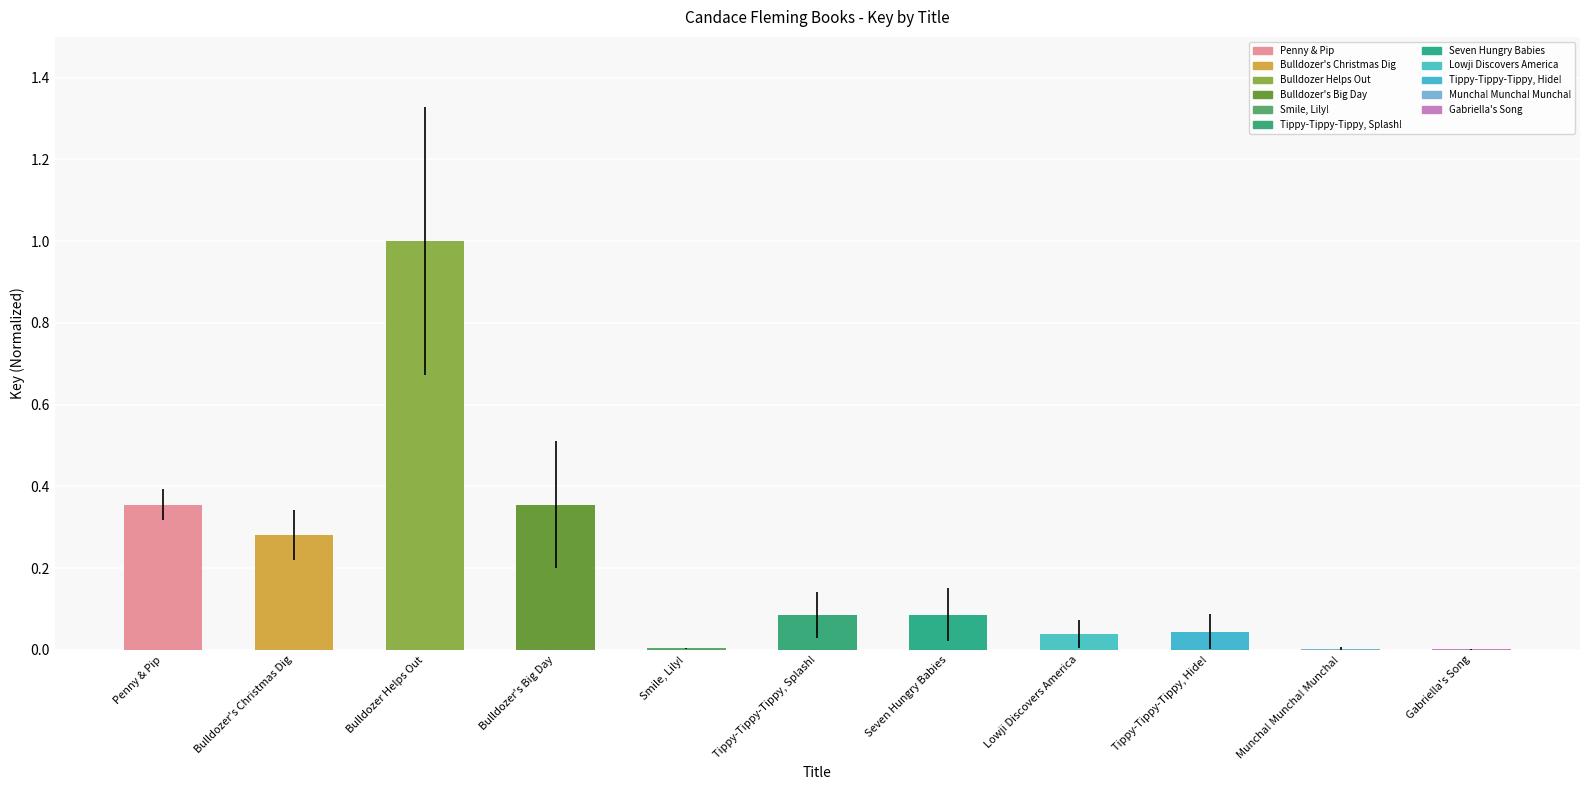

Between Gabriella's Song and Bulldozer Helps Out, which is larger?

Bulldozer Helps Out